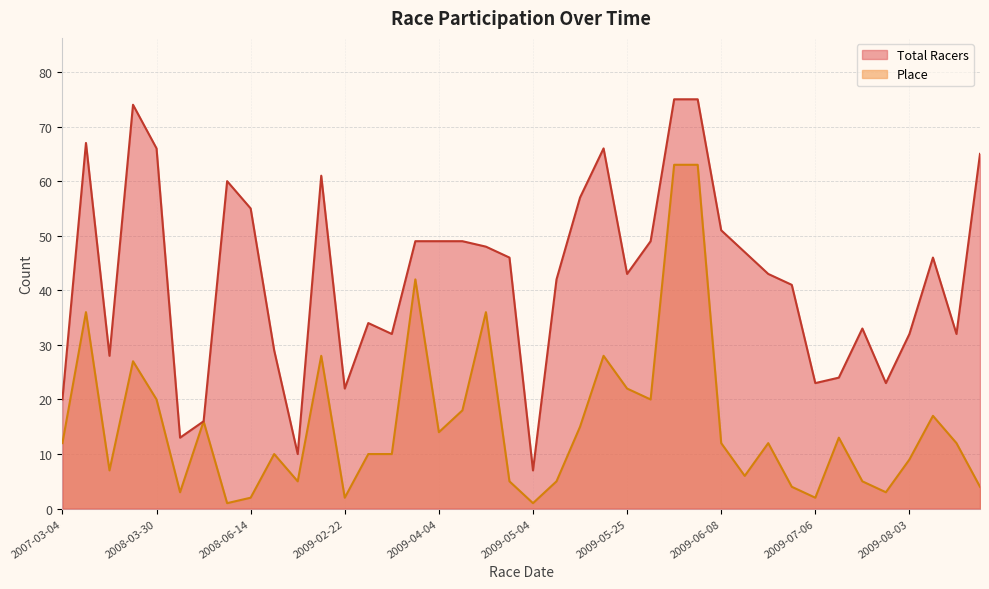

Between 2009-02-22 and 2008-03-02, which is larger?

2008-03-02